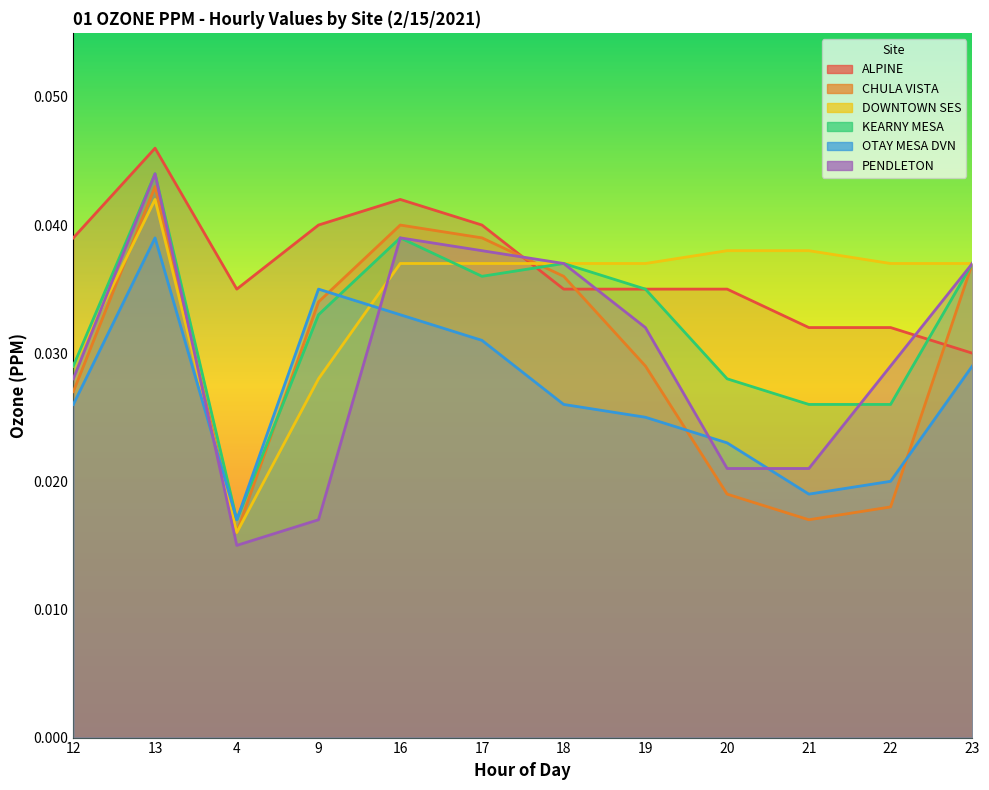

Reading right to left, list all the values displayed in this chart.

ALPINE: 23=0.0	22=0.0	21=0.0	20=0.0	19=0.0	18=0.0	17=0.0	16=0.0	9=0.0	4=0.0	13=0.0	12=0.0
CHULA VISTA: 23=0.0	22=0.0	21=0.0	20=0.0	19=0.0	18=0.0	17=0.0	16=0.0	9=0.0	4=0.0	13=0.0	12=0.0
DOWNTOWN SES: 23=0.0	22=0.0	21=0.0	20=0.0	19=0.0	18=0.0	17=0.0	16=0.0	9=0.0	4=0.0	13=0.0	12=0.0
KEARNY MESA: 23=0.0	22=0.0	21=0.0	20=0.0	19=0.0	18=0.0	17=0.0	16=0.0	9=0.0	4=0.0	13=0.0	12=0.0
OTAY MESA DVN: 23=0.0	22=0.0	21=0.0	20=0.0	19=0.0	18=0.0	17=0.0	16=0.0	9=0.0	4=0.0	13=0.0	12=0.0
PENDLETON: 23=0.0	22=0.0	21=0.0	20=0.0	19=0.0	18=0.0	17=0.0	16=0.0	9=0.0	4=0.0	13=0.0	12=0.0